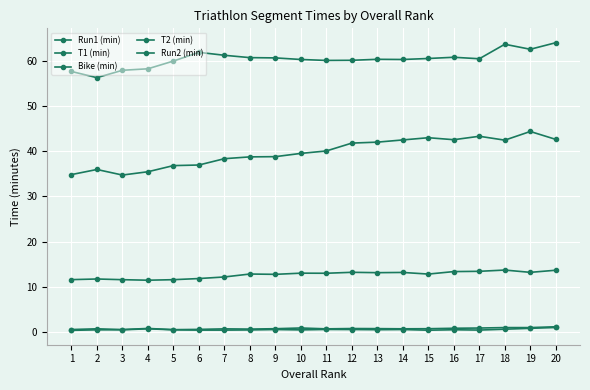

How many lines are shown in the chart?

5